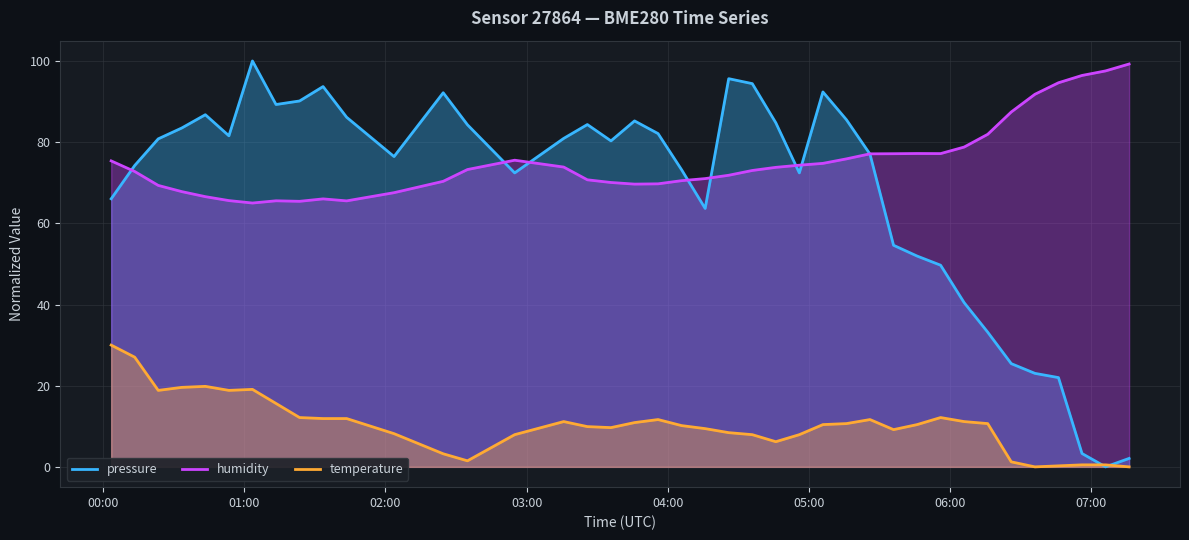

True or false: temperature and humidity intersect in this chart.

False